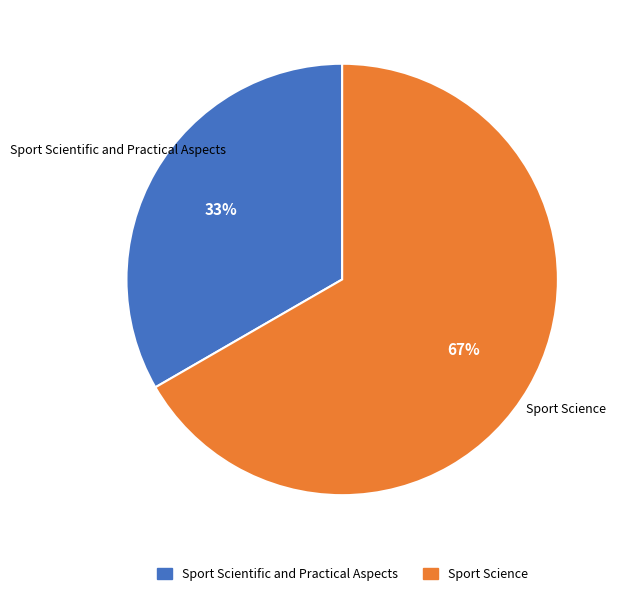

What is the smallest slice in the pie chart?

Sport Scientific and Practical Aspects